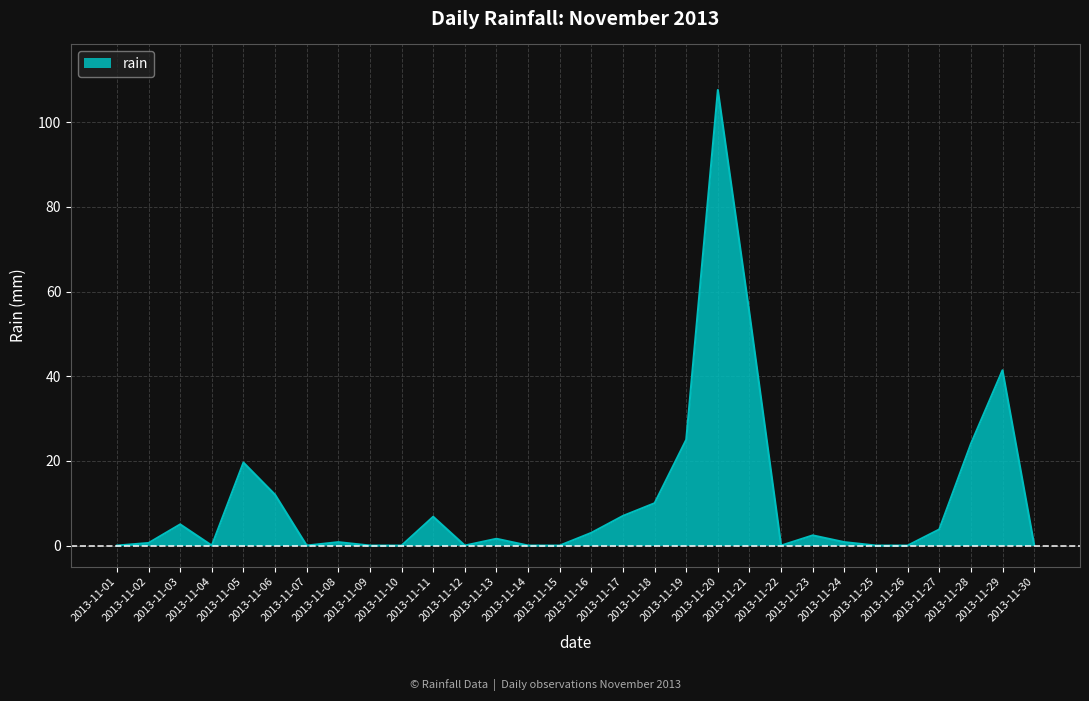

What is the greatest value displayed?

107.6